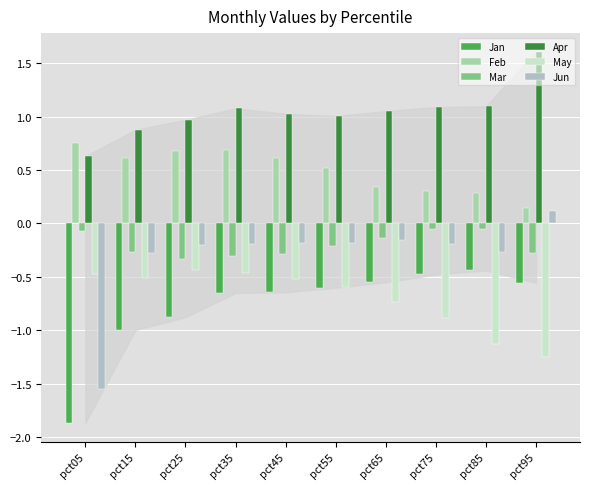

Between pct55 and pct65, which series saw the biggest shift?

Feb